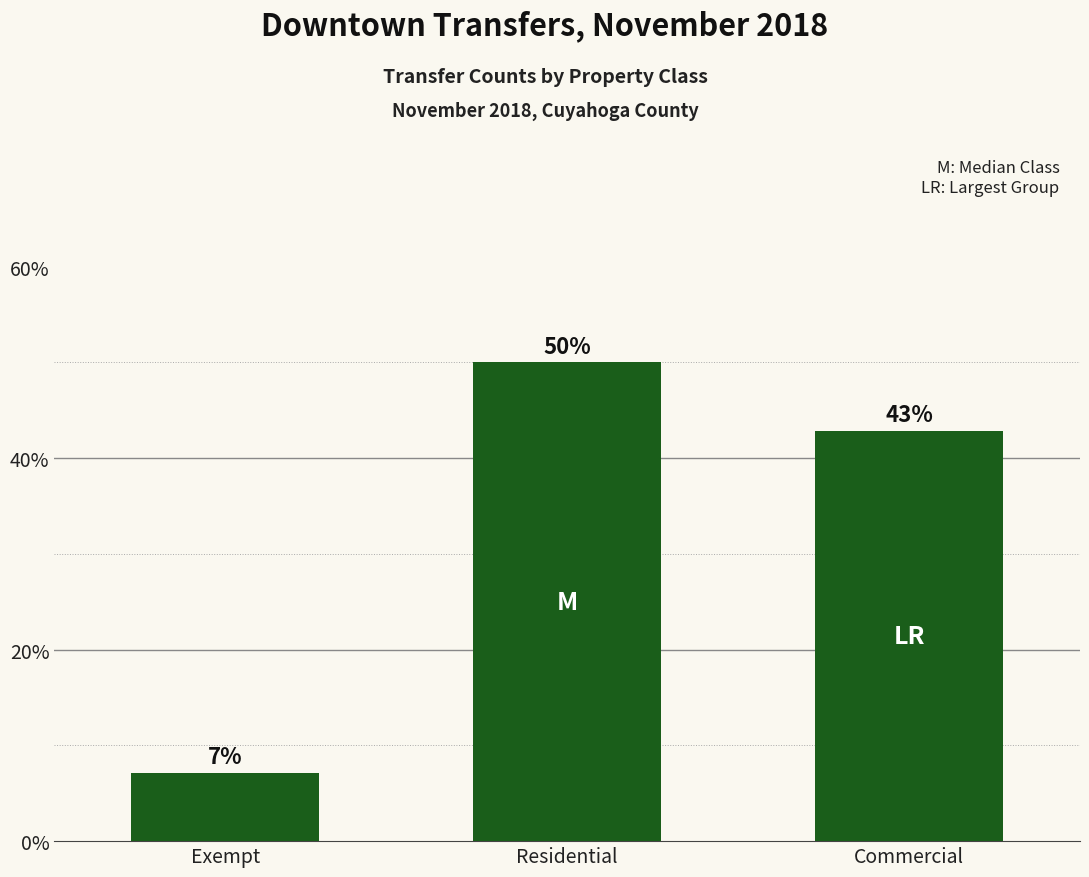

What is the difference between the values at Exempt and Commercial?

35.7